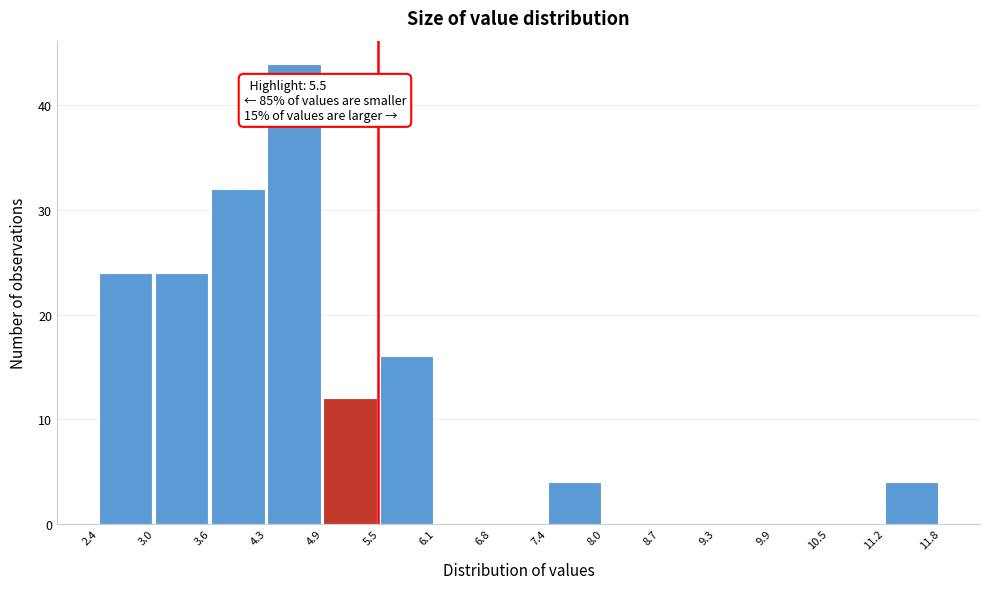

Over which range of the x-axis is the bar tallest?

4.3 to 4.9